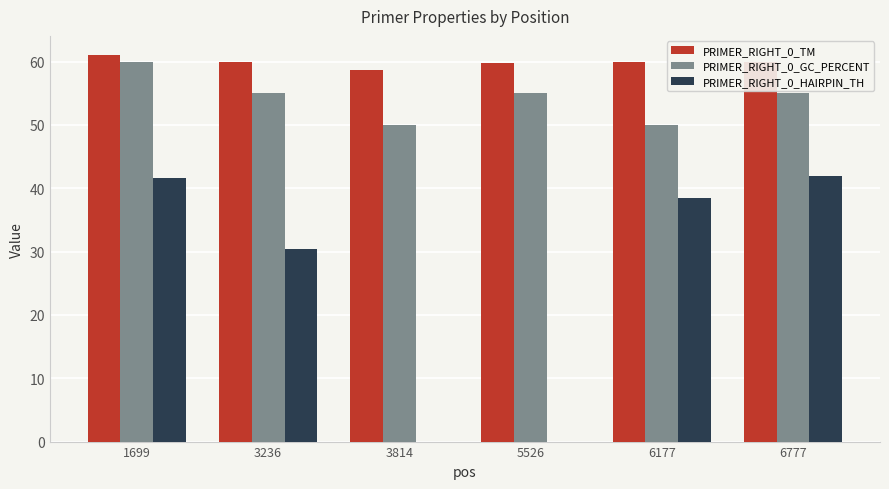

Is the value of PRIMER_RIGHT_0_TM at 3236 greater than the value of PRIMER_RIGHT_0_HAIRPIN_TH at 3236?

Yes